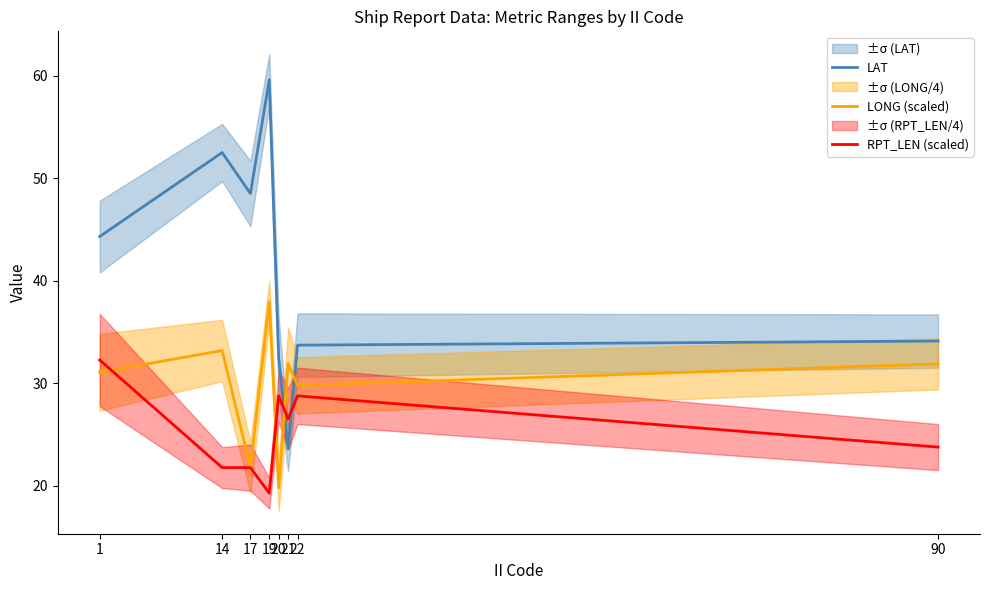

How many interior local valleys does the LONG (scaled) series have?

3